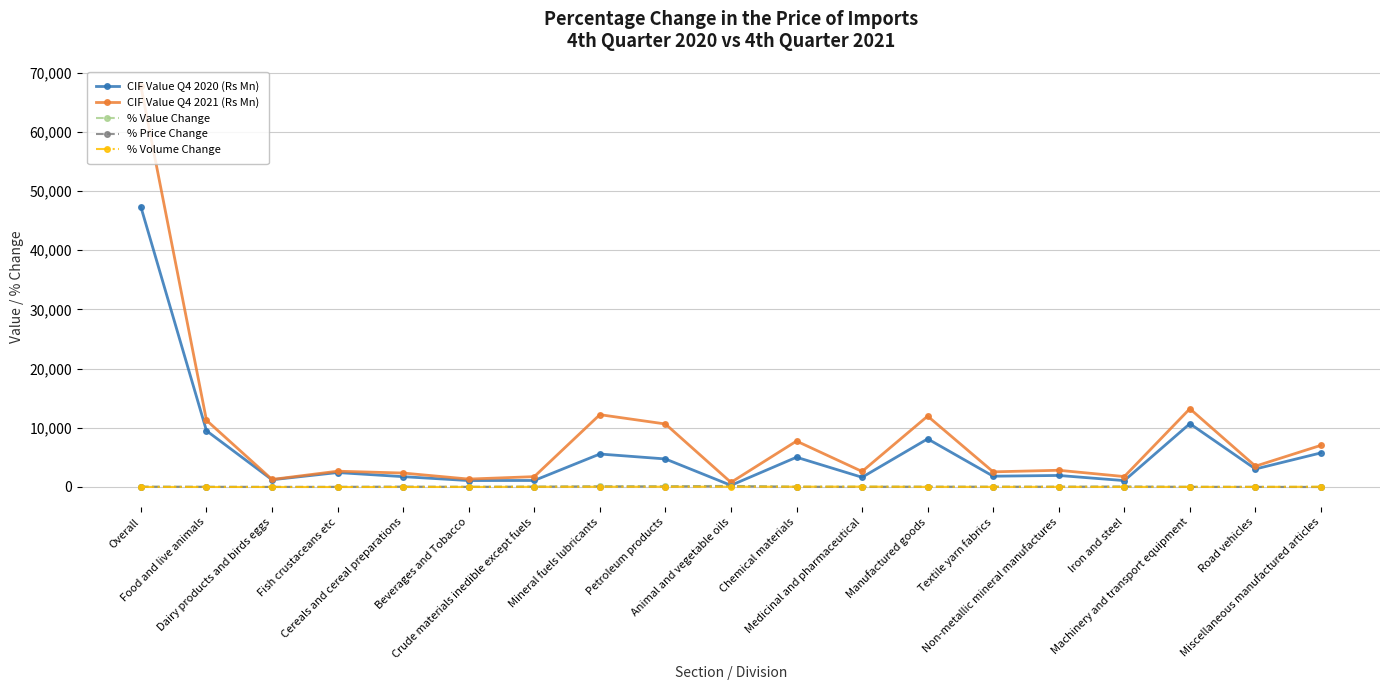

Is this an area chart (filled region under the line)?

No